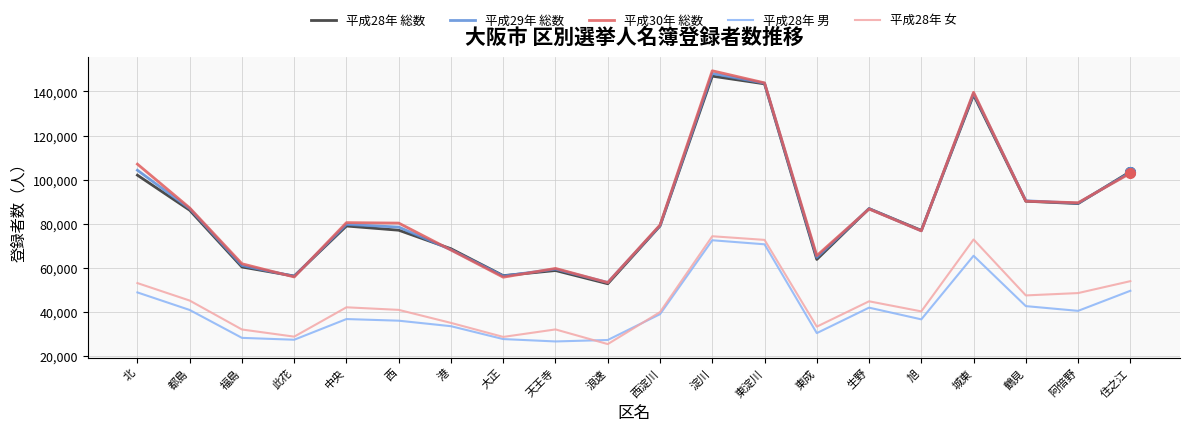

Between 生野 and 住之江, which series saw the biggest shift?

平成28年 総数